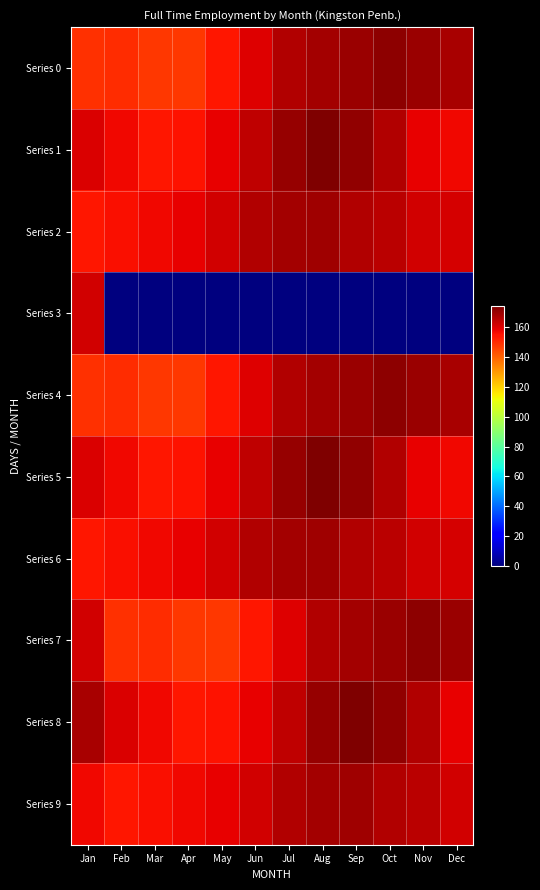

What is the total value across all series at Jun?

1454.8